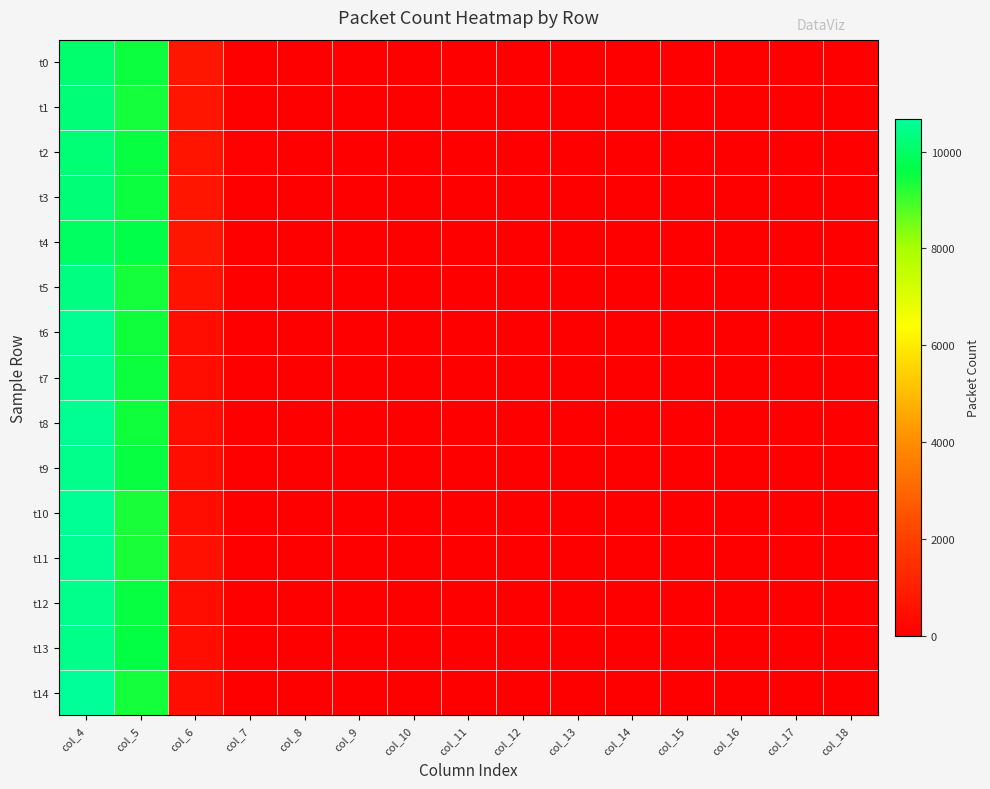

Which has a higher value, col_8 or col_12?

col_8